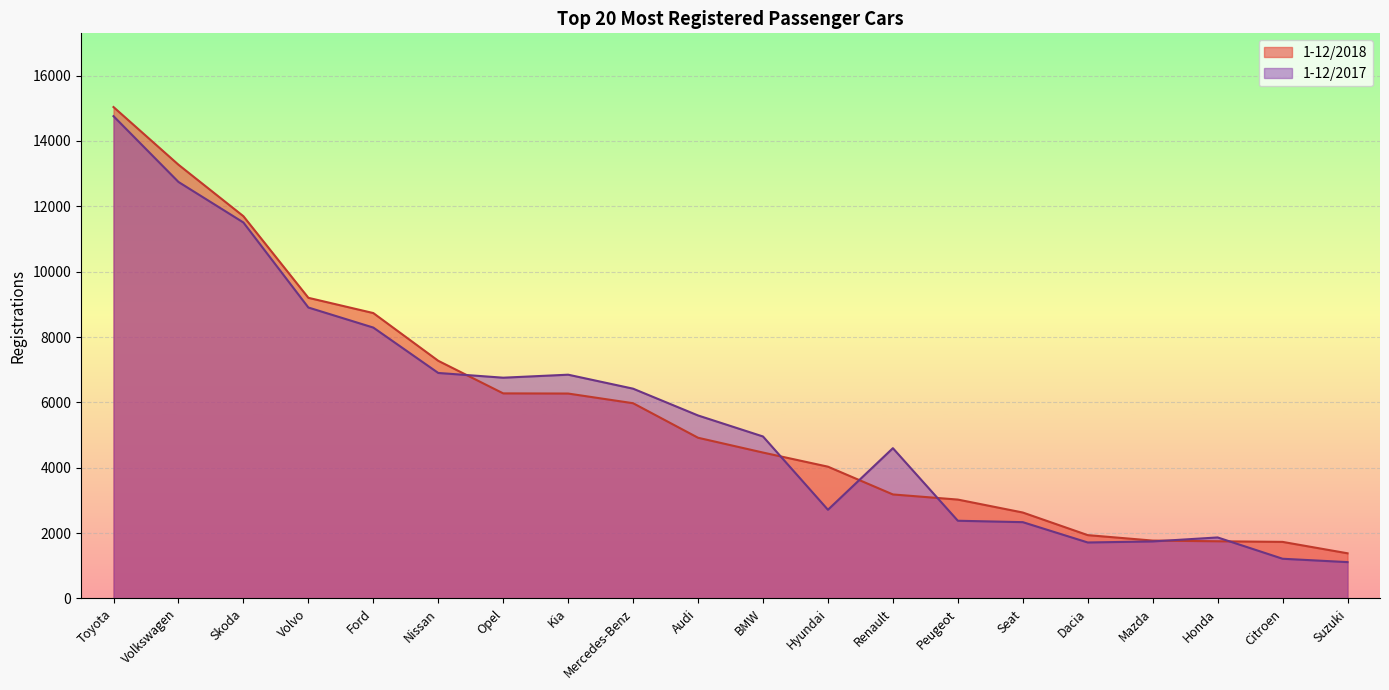

Reading left to right, what are all the values shown in this chart?

1-12/2018: 15038	13273	11697	9200	8733	7272	6275	6270	5974	4917	4464	4032	3182	3025	2629	1937	1770	1749	1730	1381
1-12/2017: 14759	12746	11505	8903	8289	6900	6755	6847	6419	5599	4956	2713	4598	2377	2334	1712	1744	1866	1214	1111